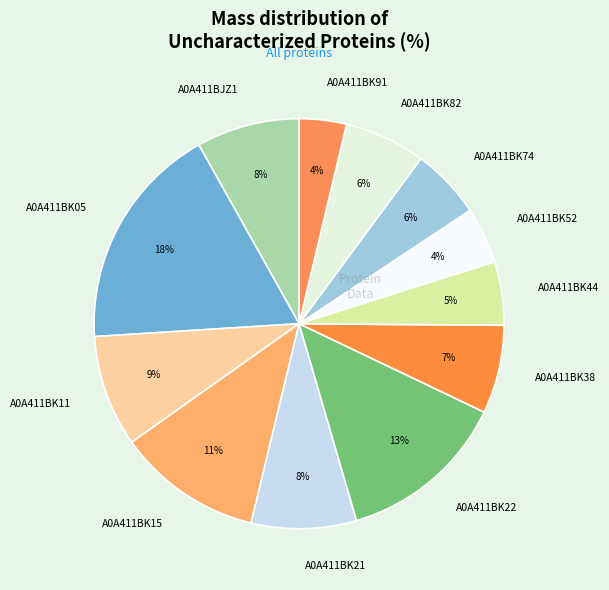

To the nearest percent, what is the average slice percentage?

8%